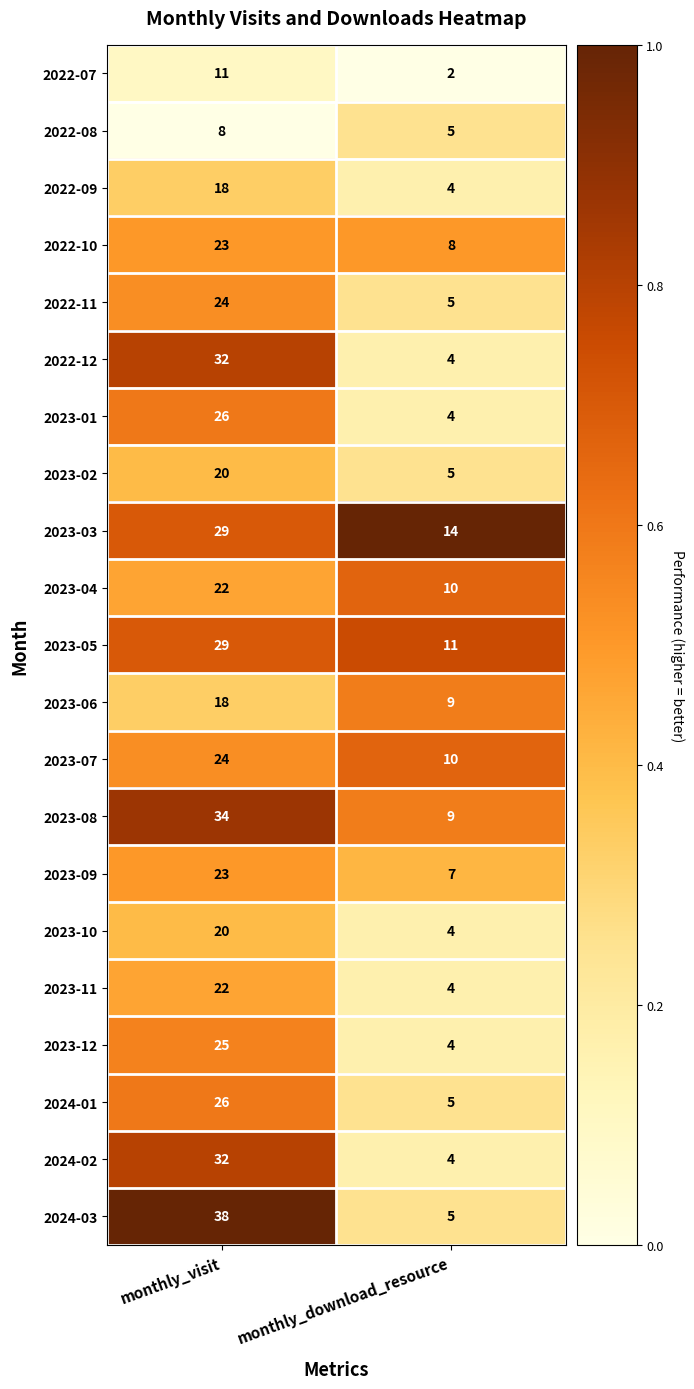

At which category is the sum across all series the highest?

monthly_visit